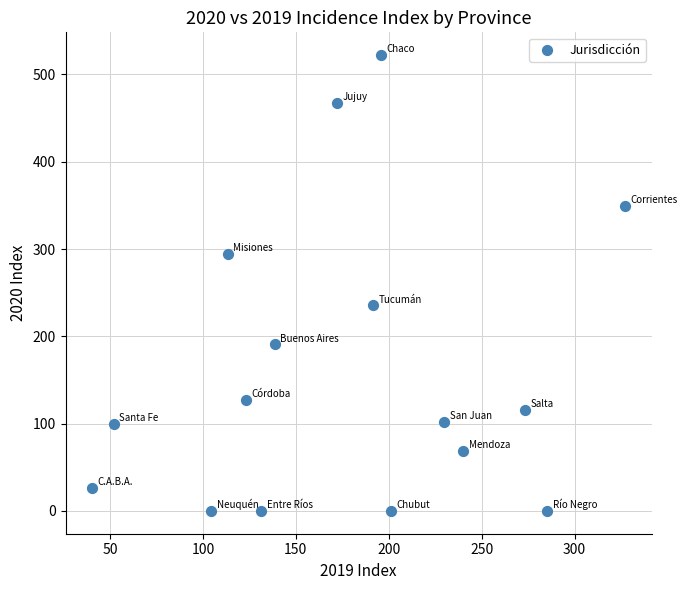

What Y value in the scatter plot is closest to 261?

235.4